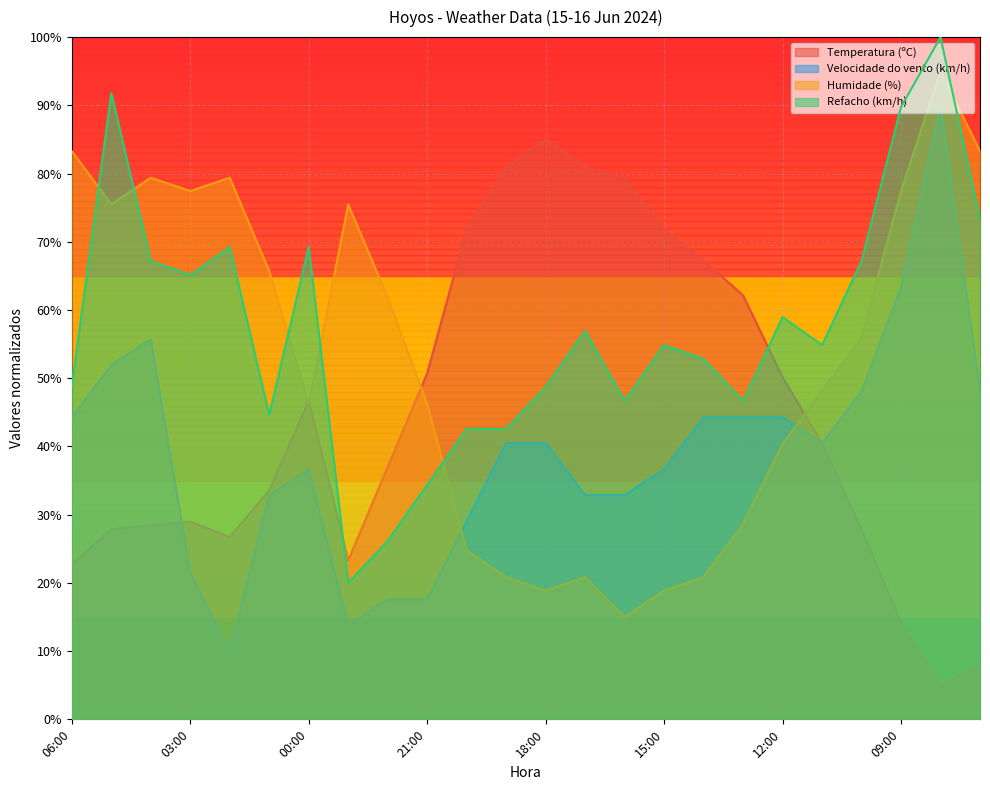

Reading left to right, list all the values displayed in this chart.

Temperatura (ºC): 06:00=22.7	05:00=27.9	04:00=28.4	03:00=29.0	02:00=26.7	01:00=33.6	00:00=46.7	23:00=23.3	22:00=37.0	21:00=50.7	20:00=71.9	19:00=81.0	18:00=85.0	17:00=81.0	16:00=79.3	15:00=71.9	14:00=67.3	13:00=62.1	12:00=50.1	11:00=40.4	10:00=27.9	09:00=14.1	08:00=5.0	07:00=7.9
Velocidade do vento (km/h): 06:00=44.3	05:00=51.9	04:00=55.7	03:00=21.4	02:00=10.0	01:00=32.9	00:00=36.7	23:00=13.8	22:00=17.6	21:00=17.6	20:00=29.0	19:00=40.5	18:00=40.5	17:00=32.9	16:00=32.9	15:00=36.7	14:00=44.3	13:00=44.3	12:00=44.3	11:00=40.5	10:00=48.1	09:00=63.3	08:00=90.0	07:00=48.1
Humidade (%): 06:00=83.3	05:00=75.5	04:00=79.4	03:00=77.4	02:00=79.4	01:00=65.7	00:00=46.2	23:00=75.5	22:00=61.8	21:00=46.2	20:00=24.8	19:00=20.9	18:00=18.9	17:00=20.9	16:00=15.0	15:00=18.9	14:00=20.9	13:00=28.7	12:00=40.4	11:00=48.2	10:00=56.0	09:00=77.4	08:00=95.0	07:00=83.3
Refacho (km/h): 06:00=48.7	05:00=91.8	04:00=67.2	03:00=65.1	02:00=69.2	01:00=44.6	00:00=69.2	23:00=20.0	22:00=26.2	21:00=34.4	20:00=42.6	19:00=42.6	18:00=48.7	17:00=56.9	16:00=46.7	15:00=54.9	14:00=52.8	13:00=46.7	12:00=59.0	11:00=54.9	10:00=67.2	09:00=89.7	08:00=100.0	07:00=73.3